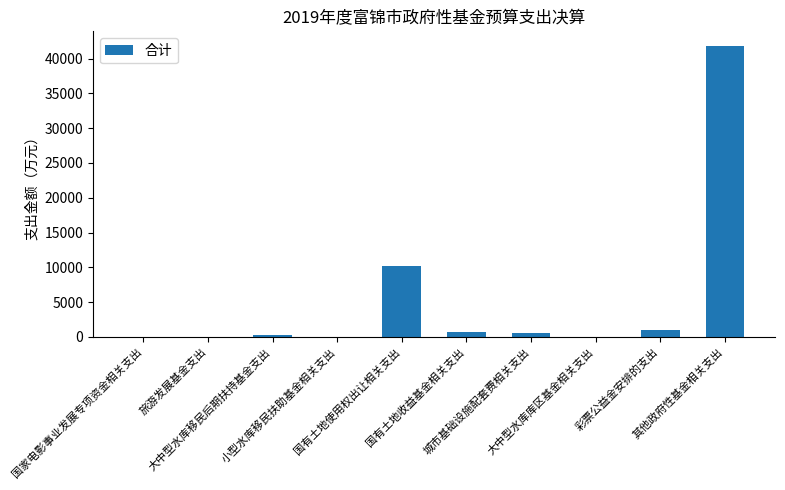

Which category has the highest value across all series?

其他政府性基金相关支出